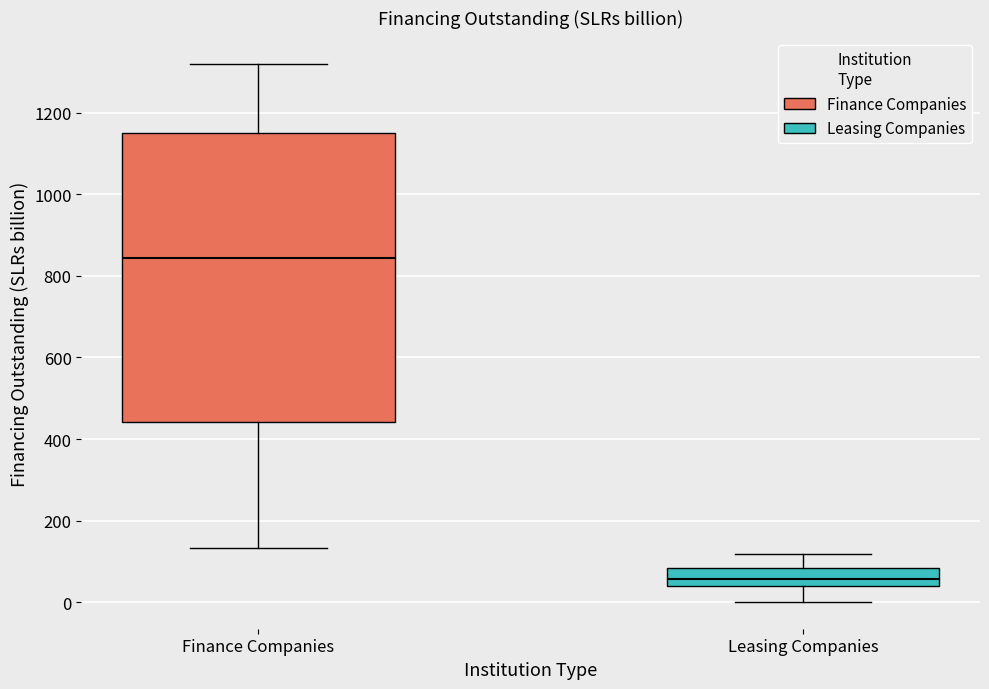

Which box has the lowest median line?

Leasing Companies